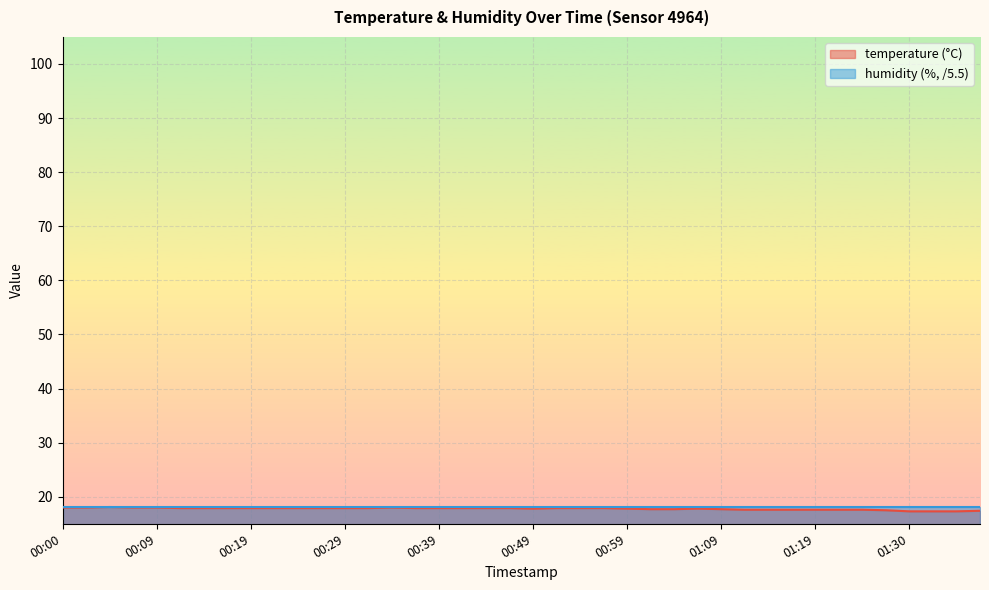

Read the value at 00:56.

17.9